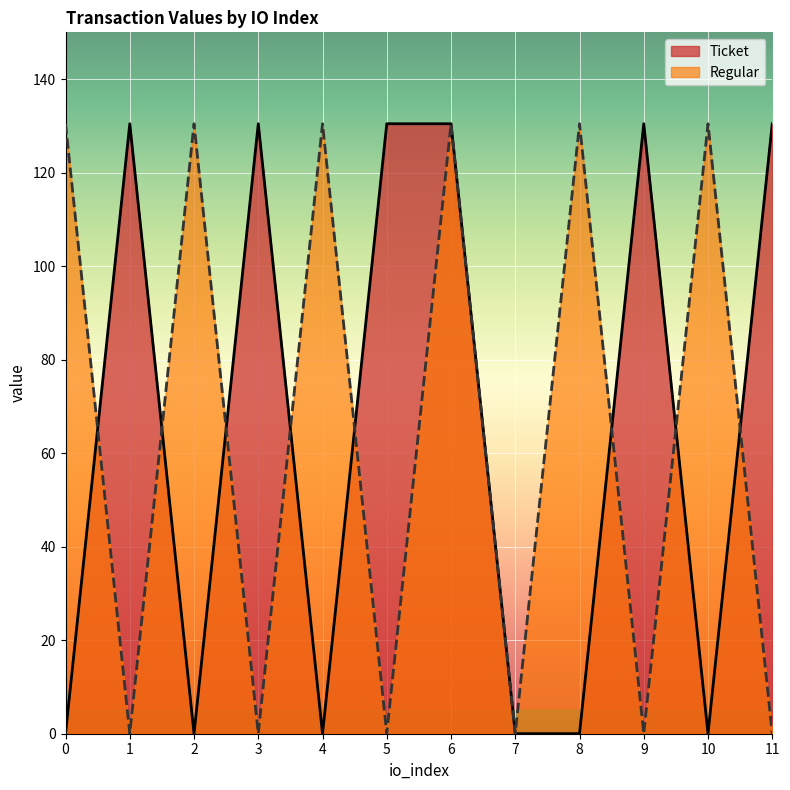

At 10, list the series in order from largest to smallest.

Regular, Ticket